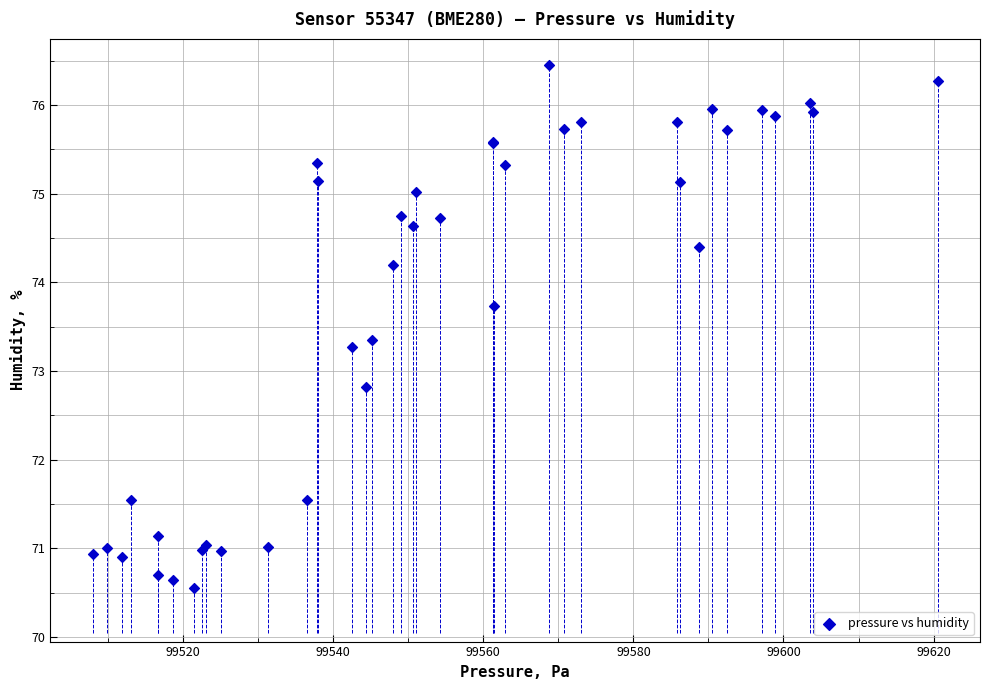

What Y value in the scatter plot is closest to 73?

72.8